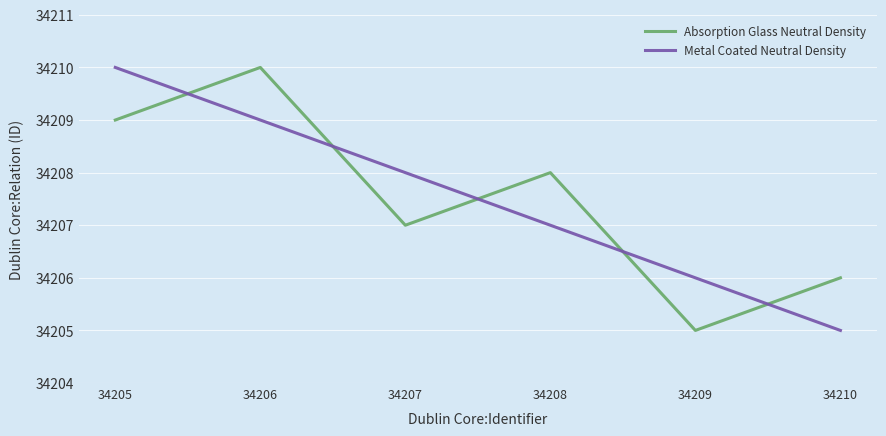

Reading left to right, what are all the values shown in this chart?

Absorption Glass Neutral Density: 34209	34210	34207	34208	34205	34206
Metal Coated Neutral Density: 34210	34209	34208	34207	34206	34205